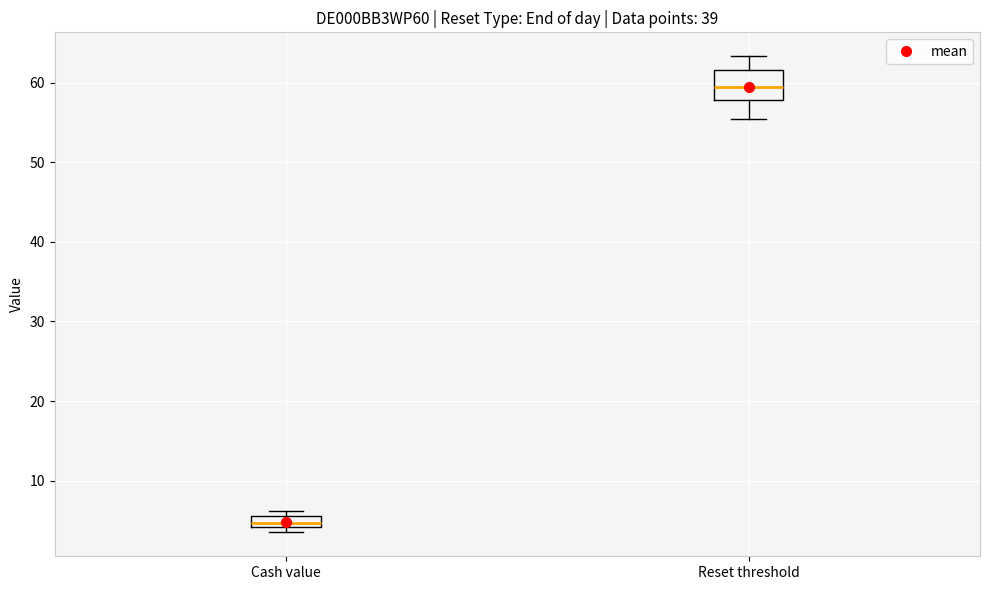

Which box is the tallest, from its lower edge to its upper edge?

Reset threshold